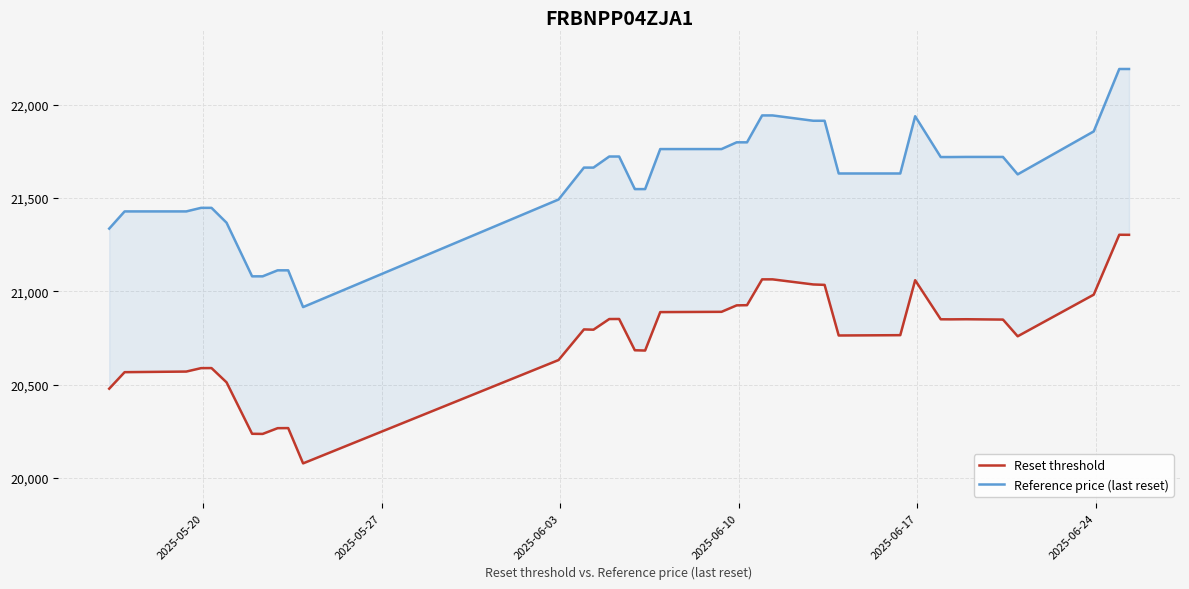

Rank the series by their average value, from lowest to highest.

Reset threshold, Reference price (last reset)